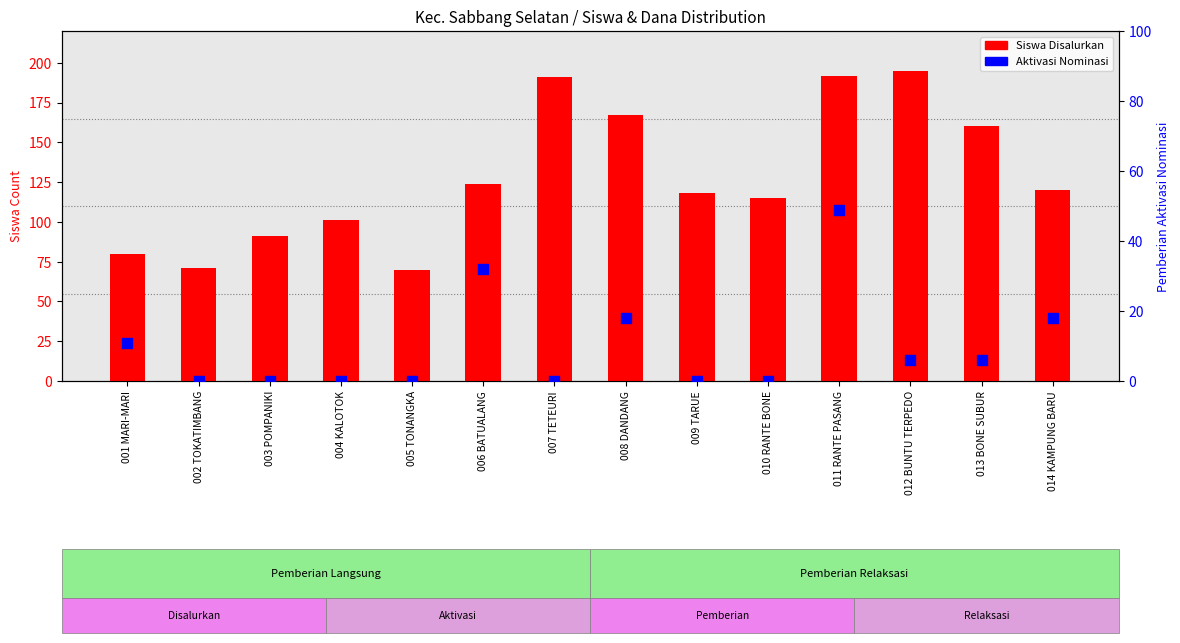

What is the total value across all series at 004 KALOTOK?

101